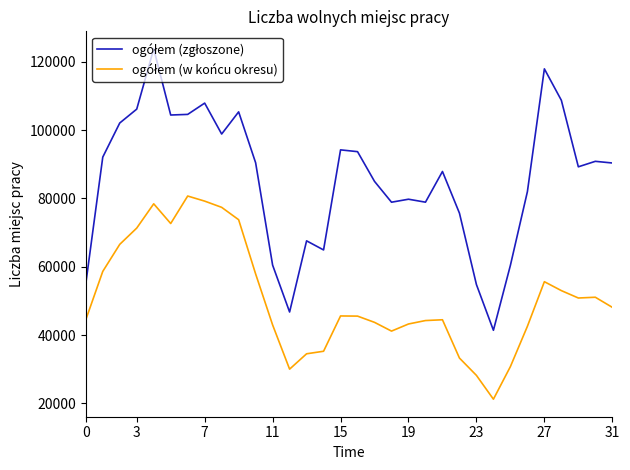

What is the maximum value shown in the chart?

123750